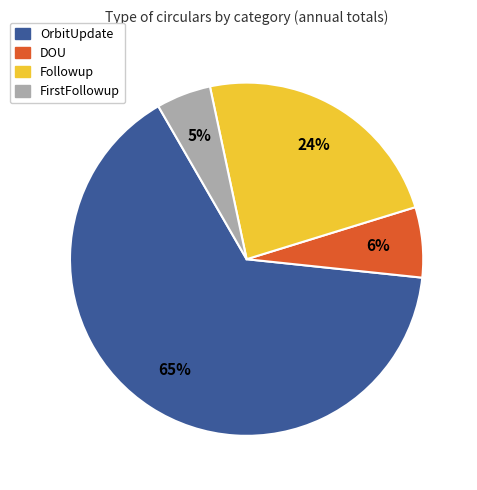

Does any single category account for the majority?

Yes